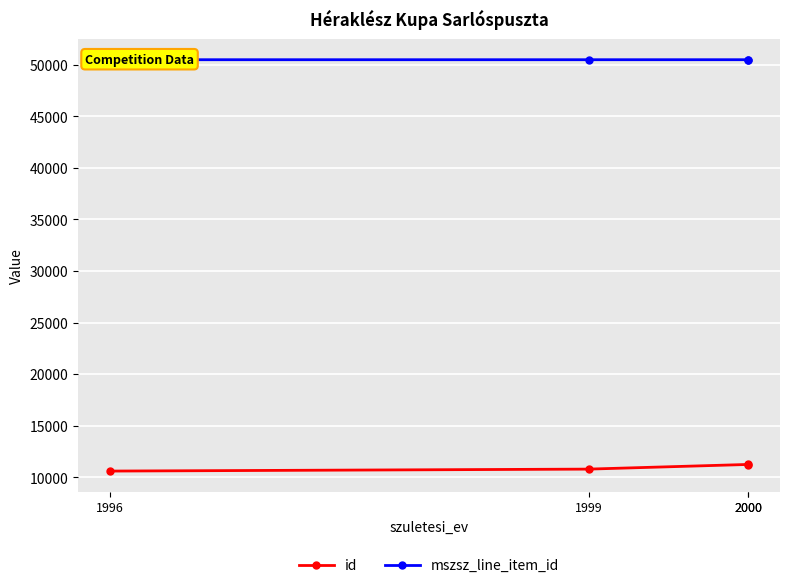

True or false: mszsz_line_item_id and id intersect in this chart.

False